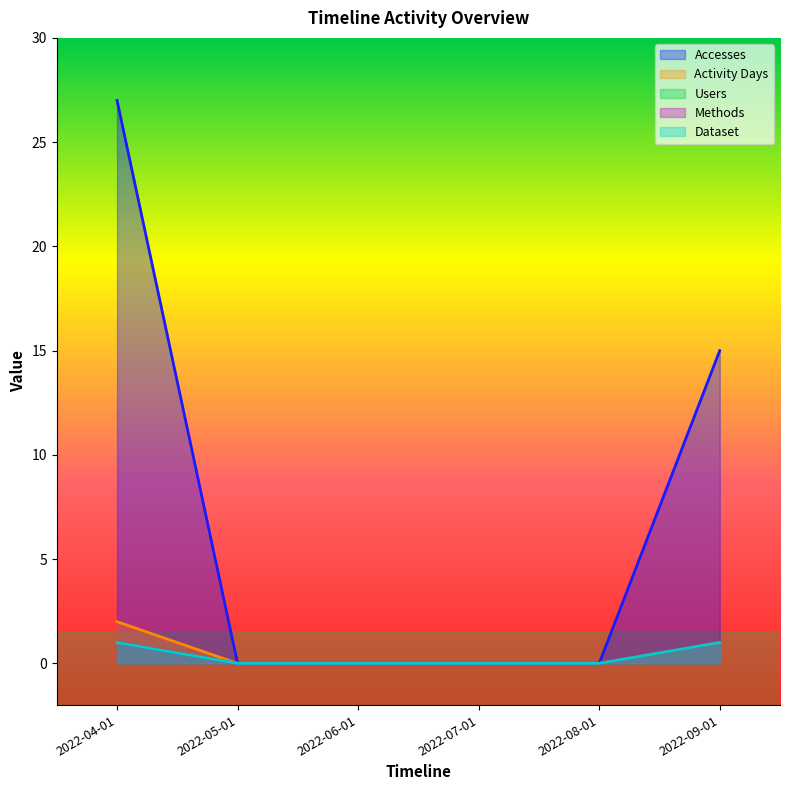

Rank the series at 2022-06-01 from lowest to highest value.

Accesses, Activity Days, Users, Methods, Dataset